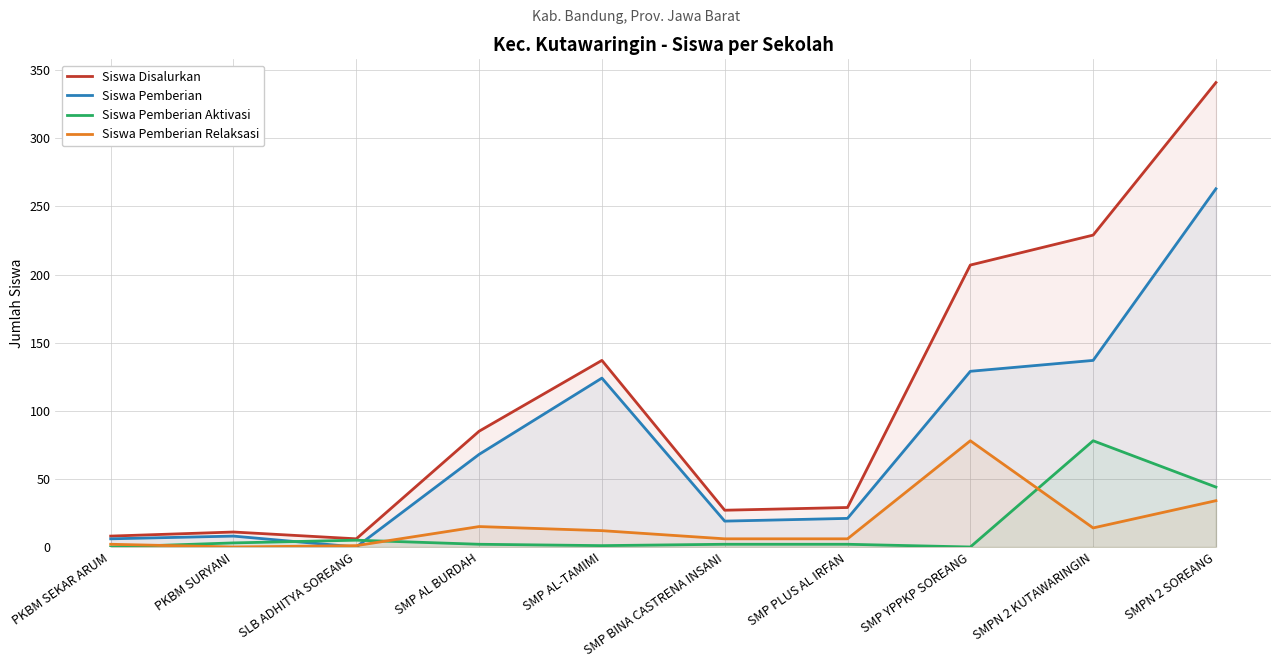

Does the chart have visible grid lines?

Yes